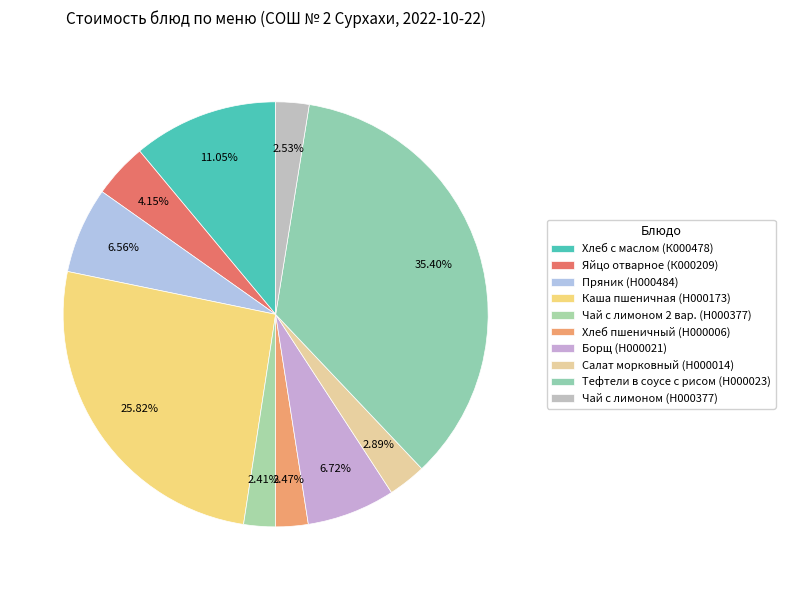

What is the ratio of the value at Чай с лимоном 2 вар. (Н000377) to the value at Борщ (Н000021)?

0.4